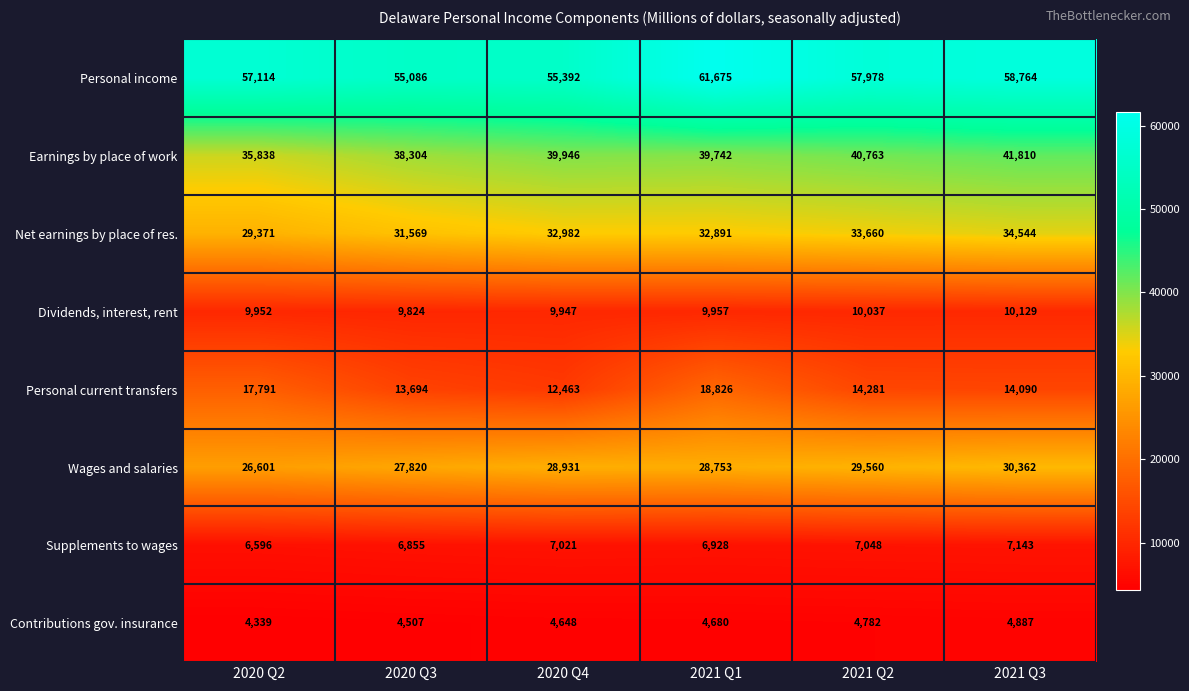

List the series in order of their peak value, highest first.

Personal income, Earnings by place of work, Net earnings by place of res., Wages and salaries, Personal current transfers, Dividends, interest, rent, Supplements to wages, Contributions gov. insurance